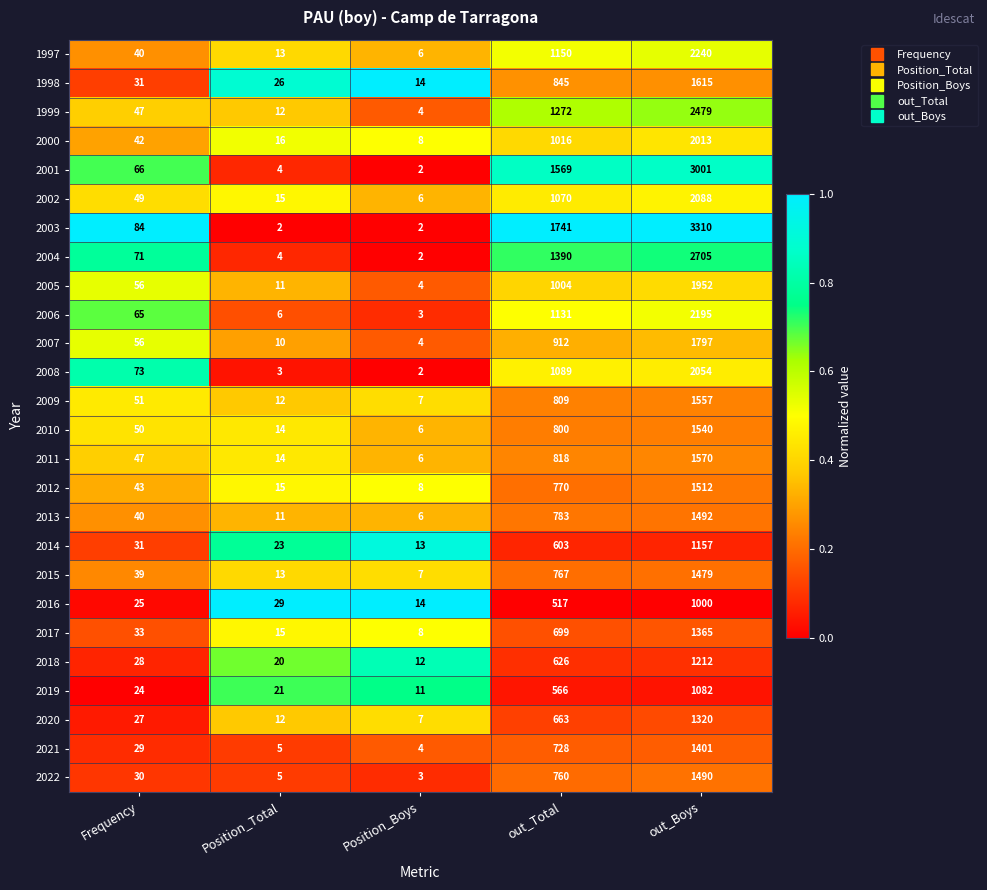

What is the sum of all 2011 values?

2455